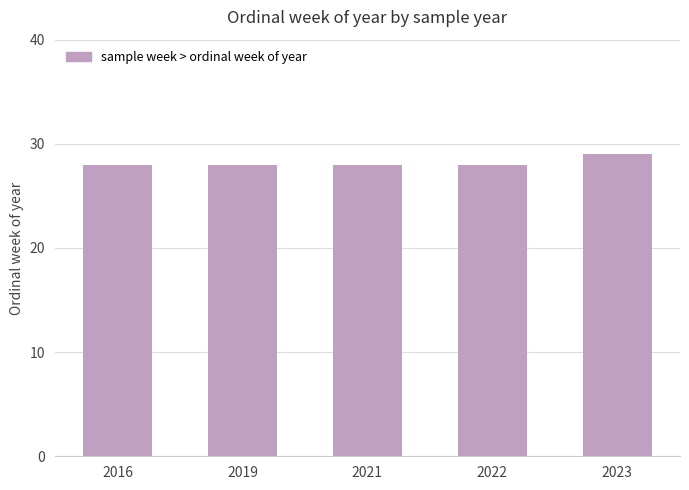

Between 2016 and 2023, which is larger?

2023